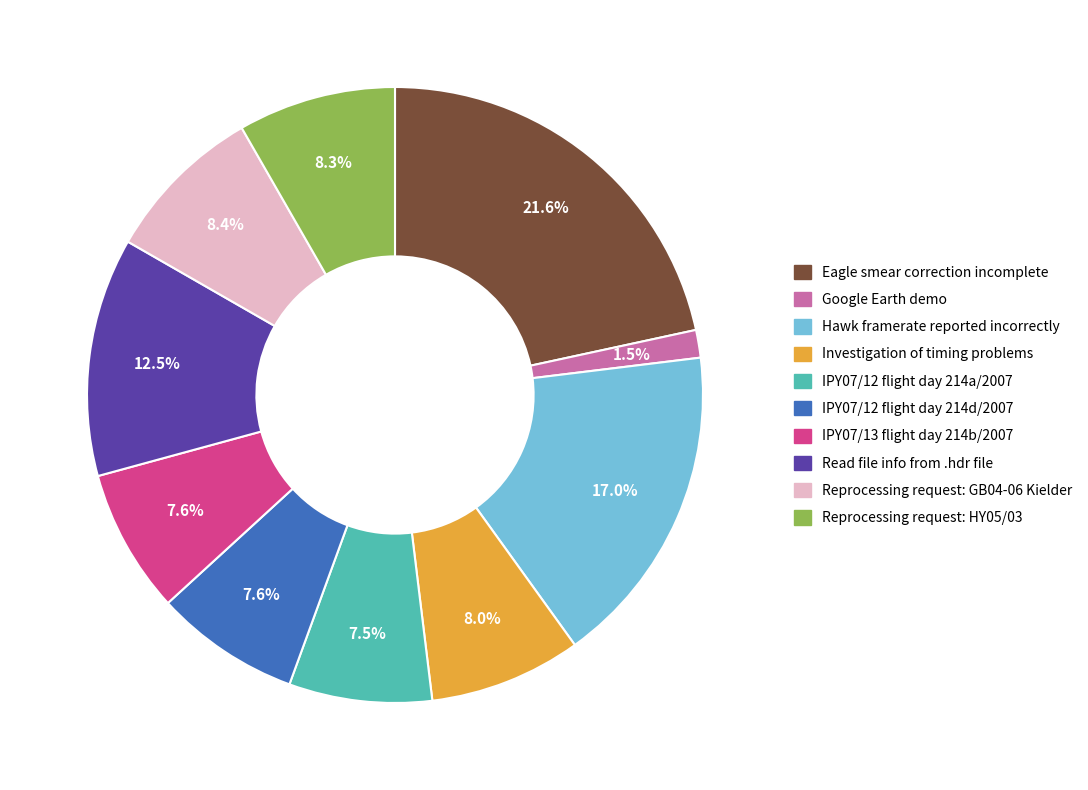

Between IPY07/13 flight day 214b/2007 and Eagle smear correction incomplete, which is larger?

Eagle smear correction incomplete